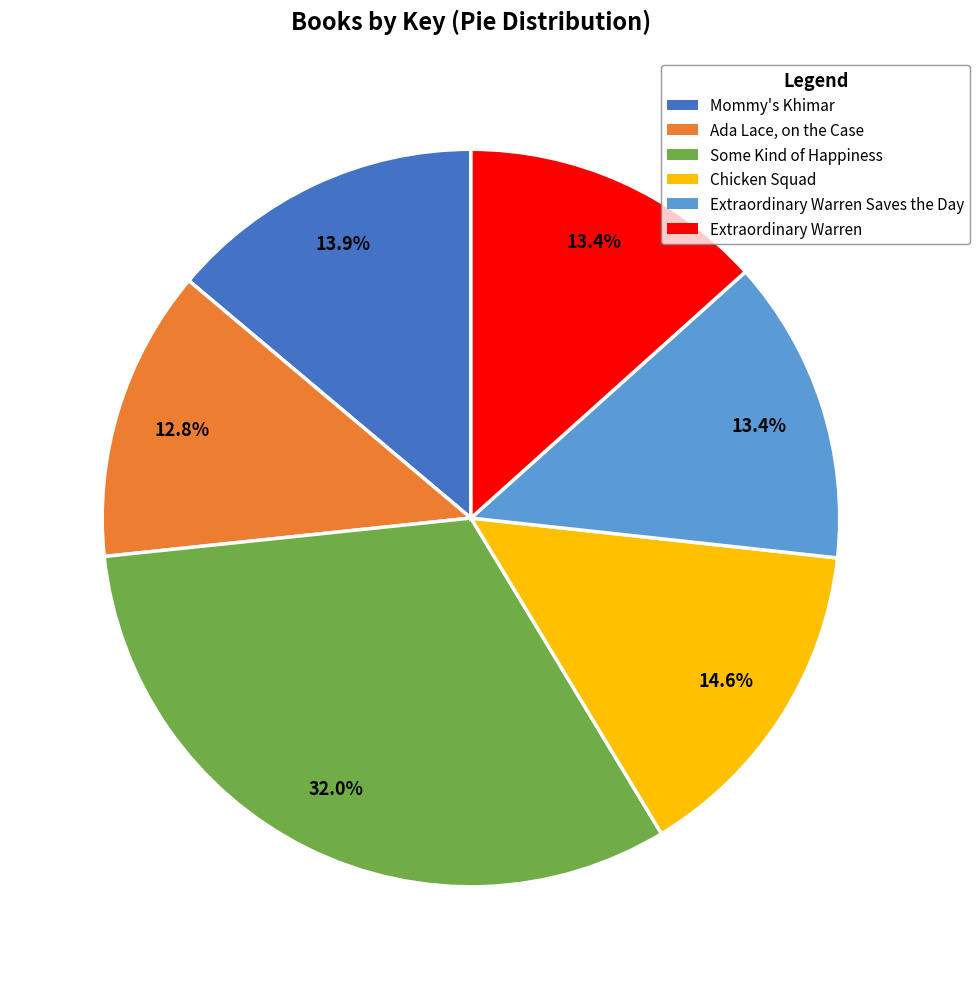

How many slices are in this pie chart?

6